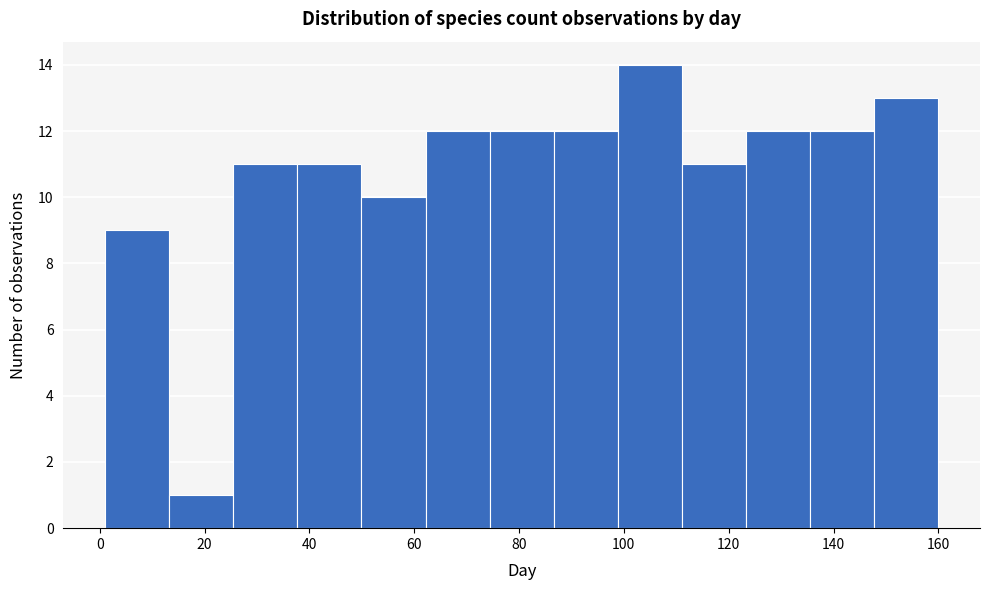

Reading left to right, list every bar in this chart as the range it spans on the x-axis followed by its height. Neither the bar edges nor the heights are printed on the chart, so give them approximately, as read against the axes.

2 to 14: 9
14 to 26: 1
26 to 38: 11
38 to 50: 11
50 to 62: 10
62 to 74: 12
74 to 86: 12
86 to 98: 12
98 to 112: 14
112 to 124: 11
124 to 136: 12
136 to 148: 12
148 to 160: 13